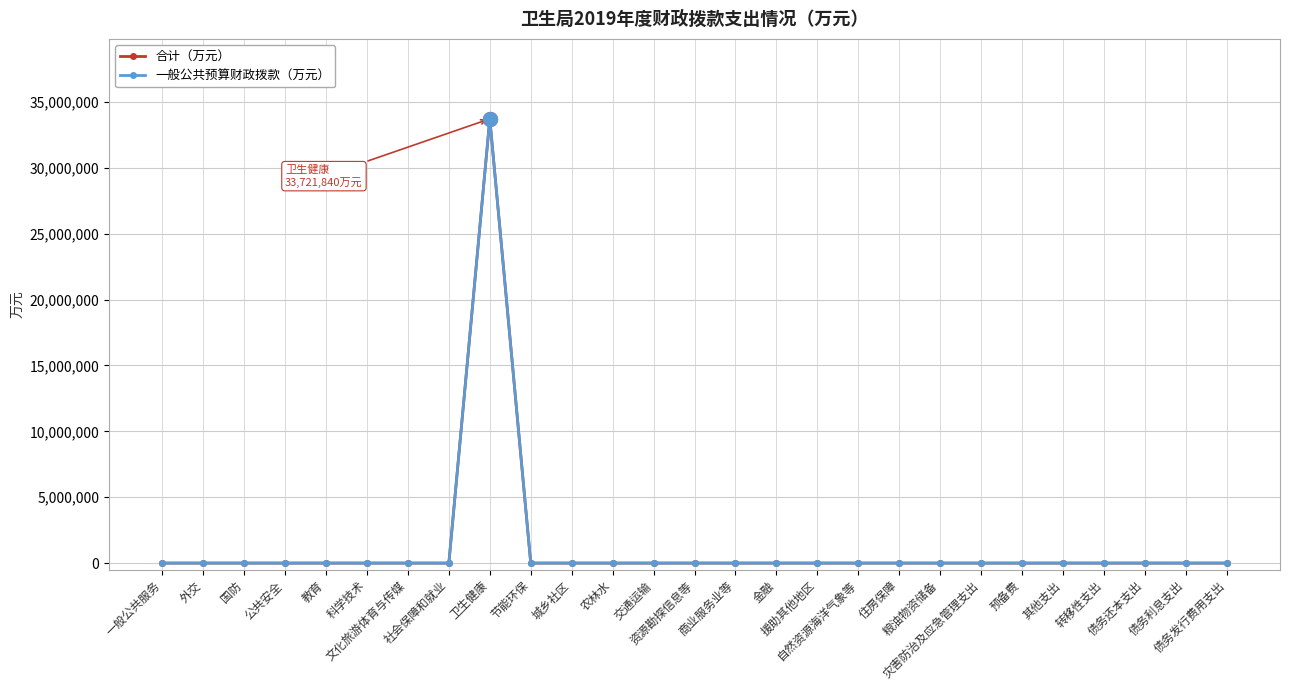

At which category does the chart reach its minimum across all series?

一般公共服务